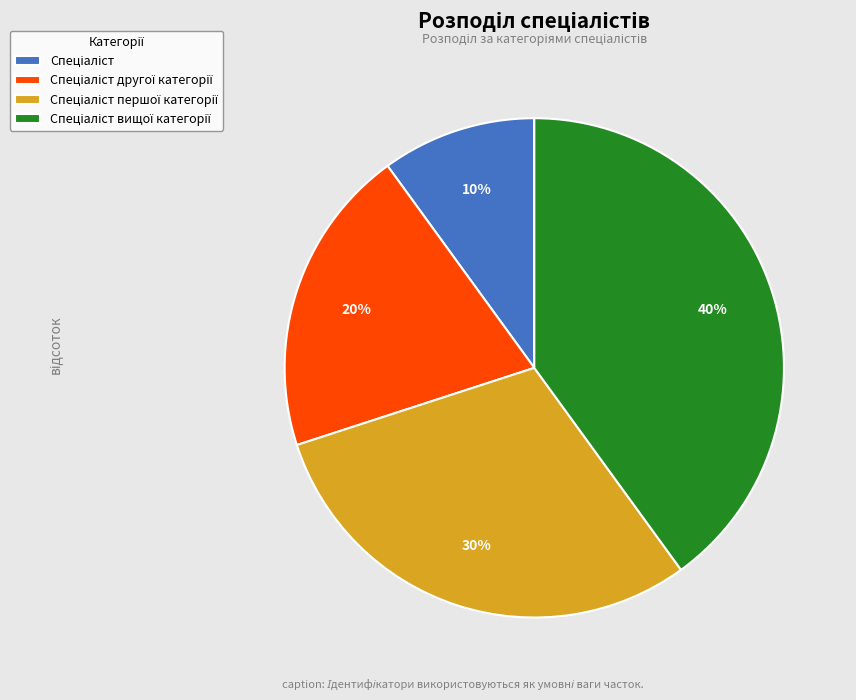

To the nearest percent, what is the average slice percentage?

25%